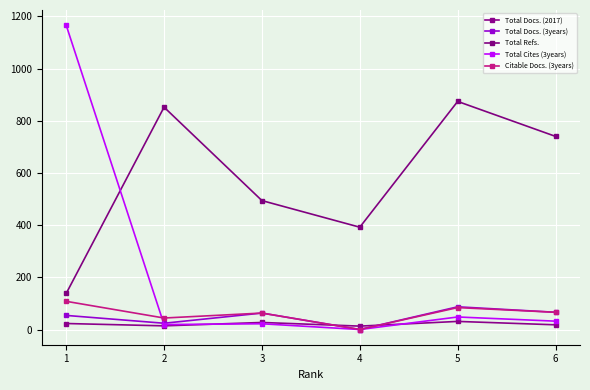

What is the difference between the second highest and minimum values in the Total Refs. series?

714